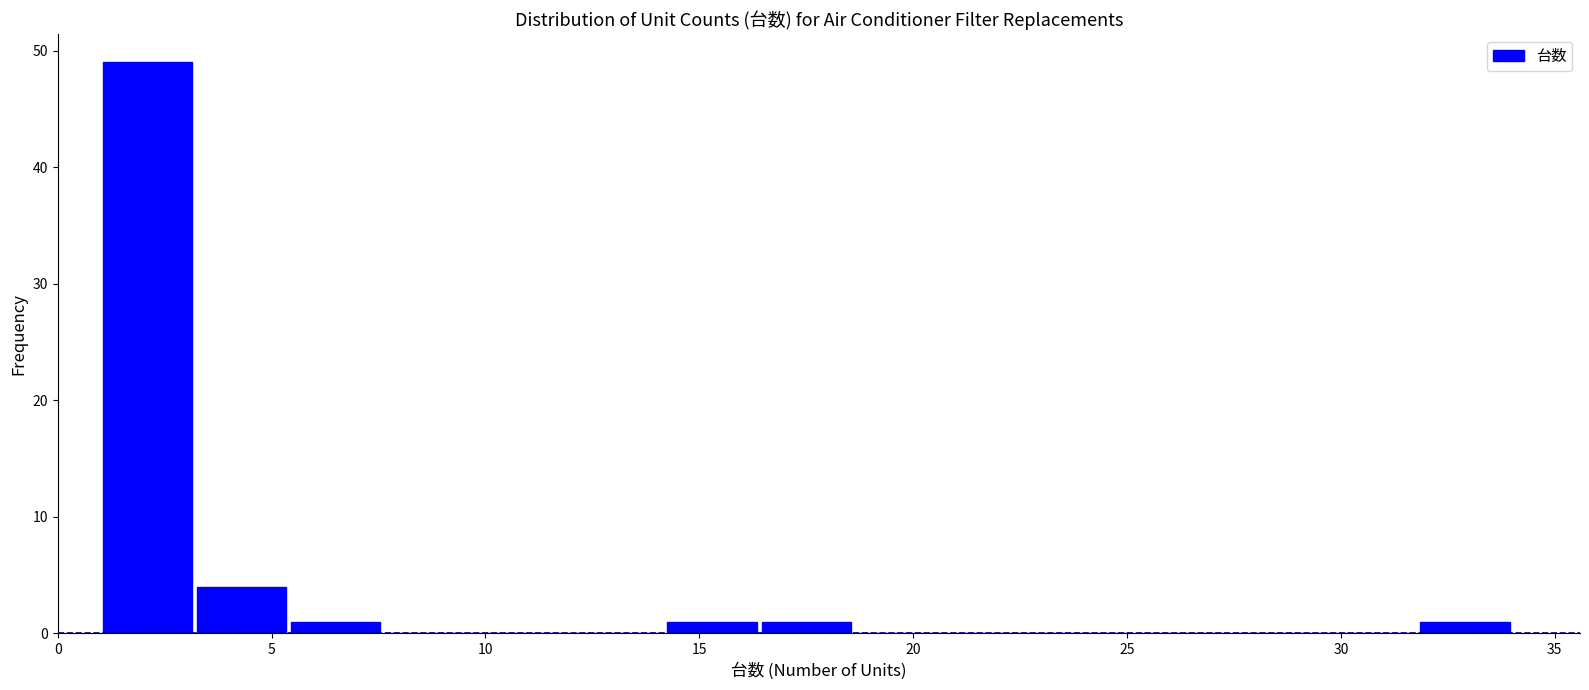

Over which range of the x-axis is the bar tallest?

1.0 to 3.2